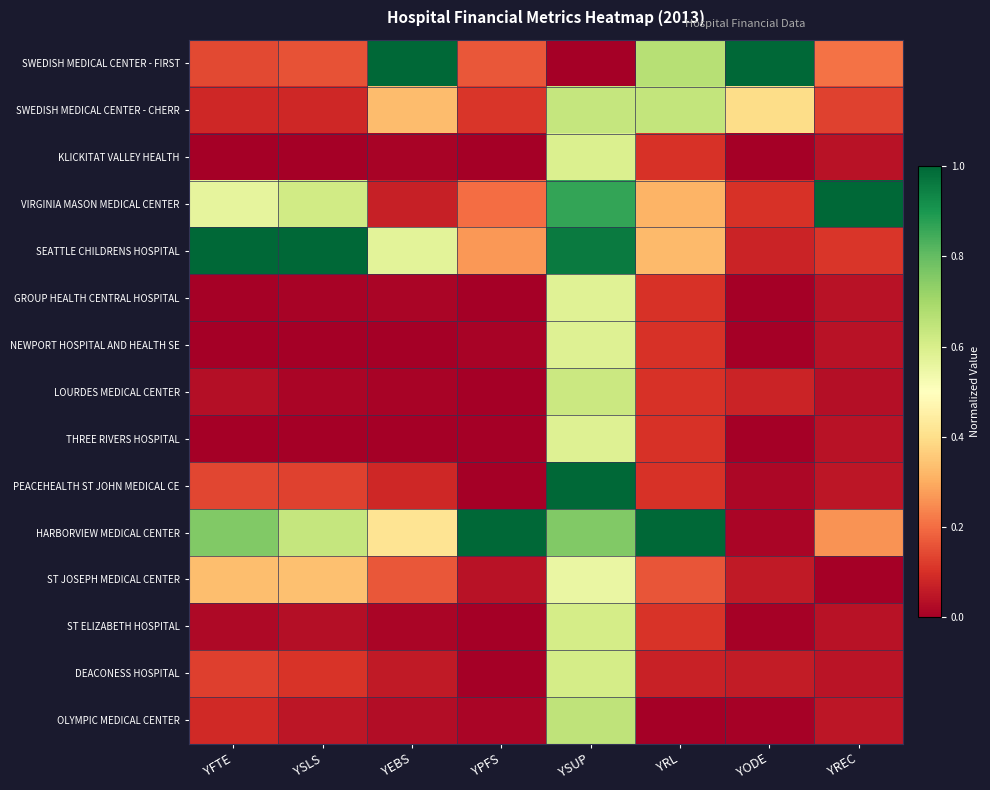

Which series has the widest spread of values?

SWEDISH MEDICAL CENTER - FIRST